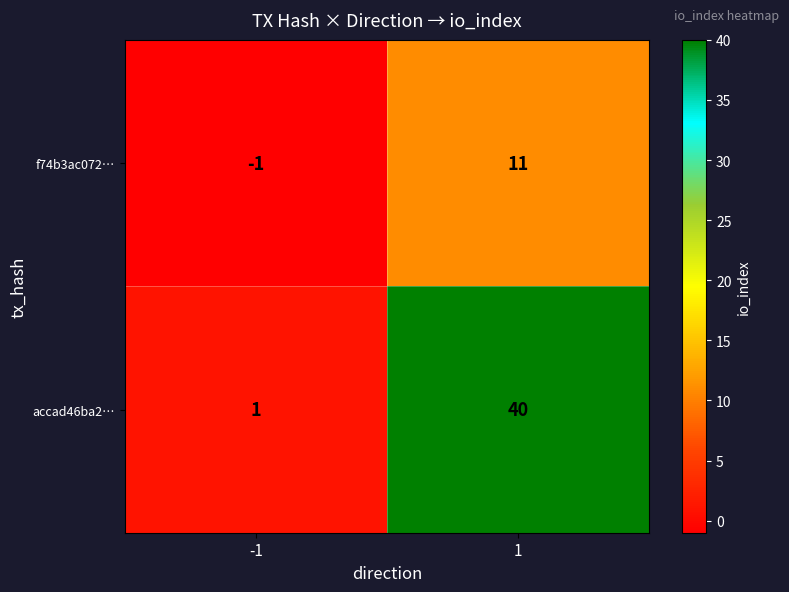

At 1, list the series in order from largest to smallest.

accad46ba2…, f74b3ac072…